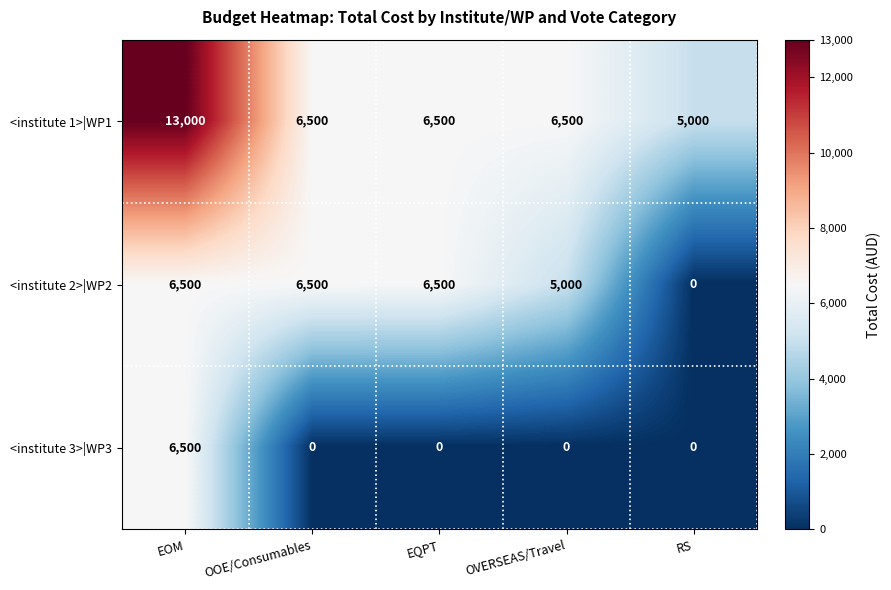

What is the total value across all series at OVERSEAS/Travel?

11500